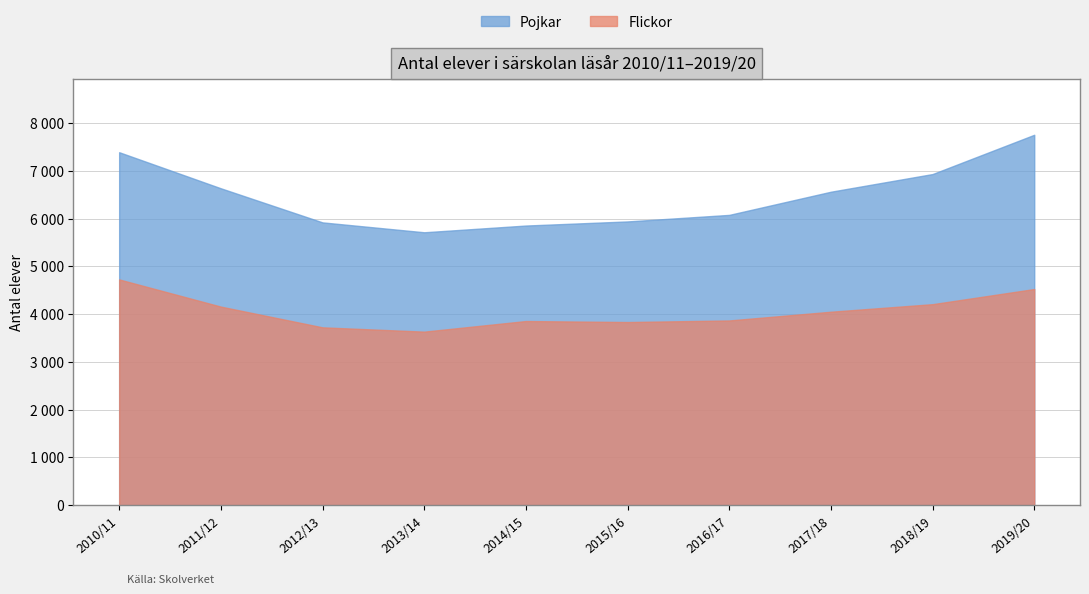

True or false: Pojkar and Flickor intersect in this chart.

False